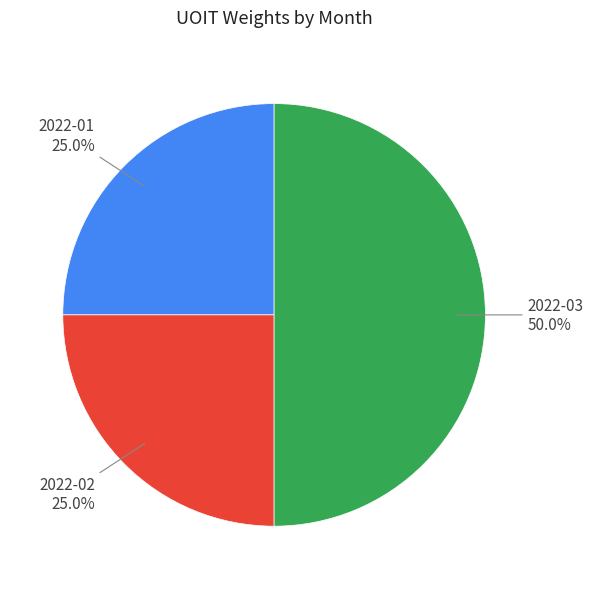

Is 2022-02 the majority of the pie?

No